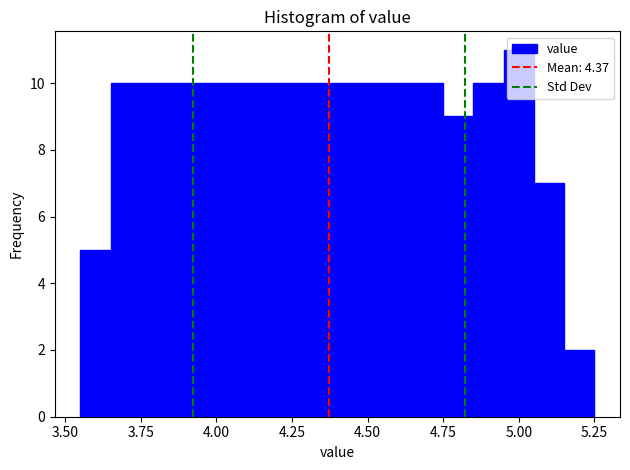

Around what value on the x-axis is the tallest bar? Give the approximate position of its centre, as read against the axis.

5.00